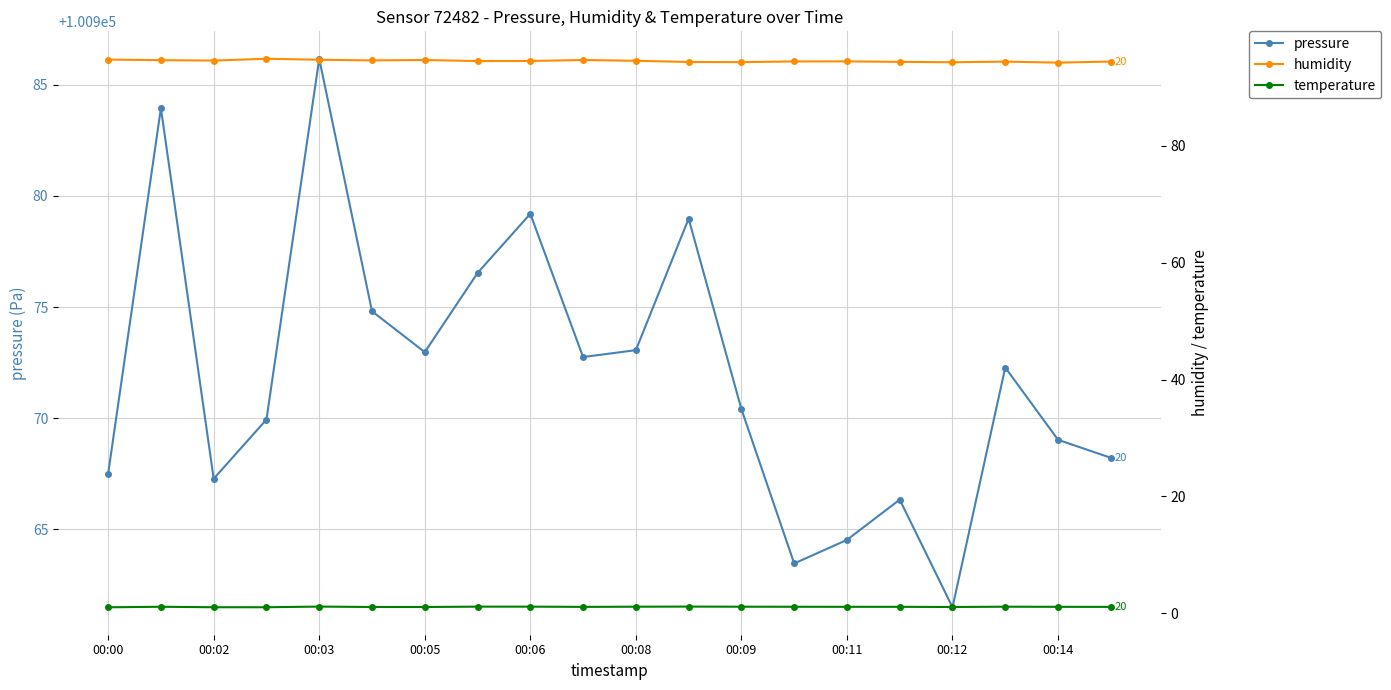

What is the lowest value of the pressure series?

100961.5